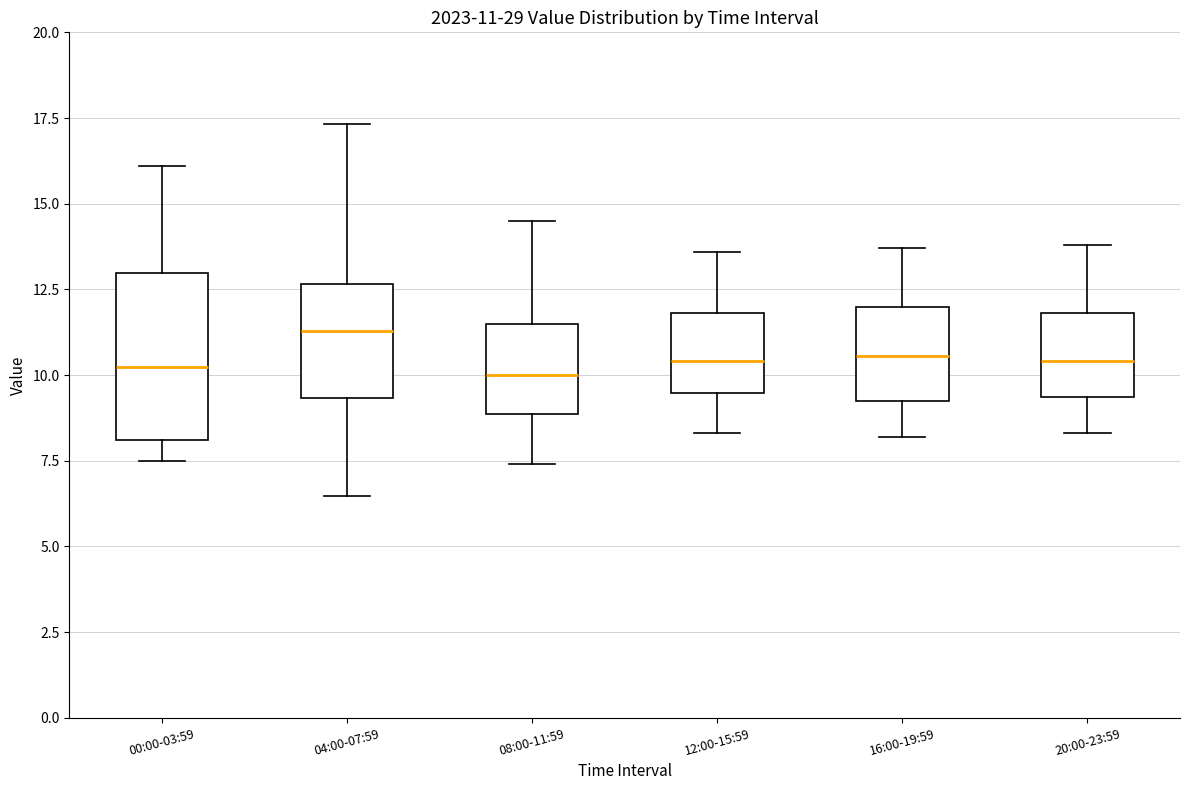

Comparing the boxes themselves (not the whiskers), which one is the tallest?

00:00-03:59